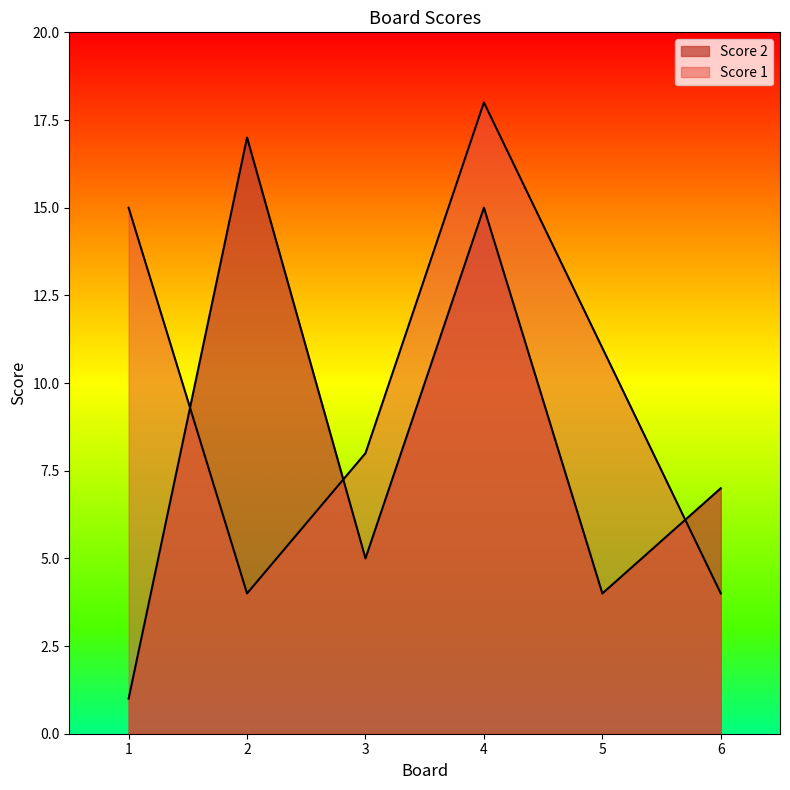

Between 1 and 3, which series saw the biggest shift?

Score 1